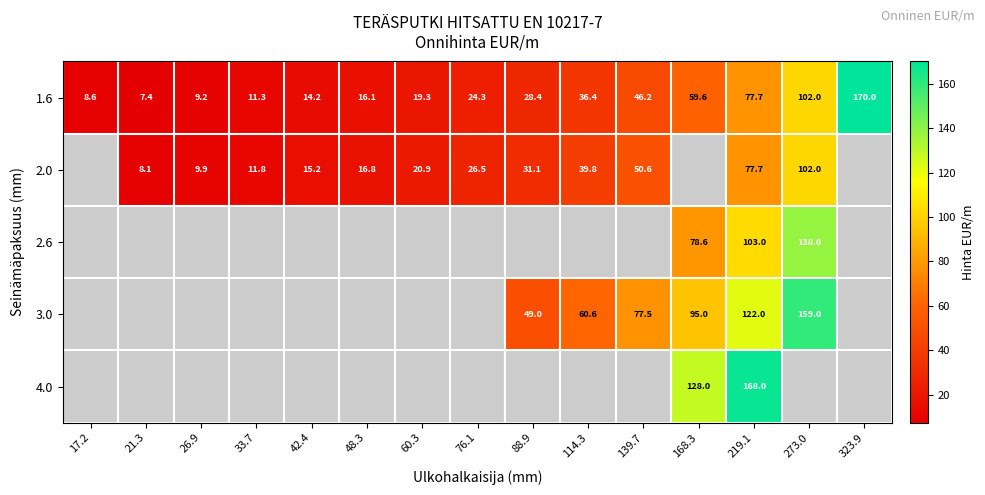

Which category has the lowest value across all series?

21.3